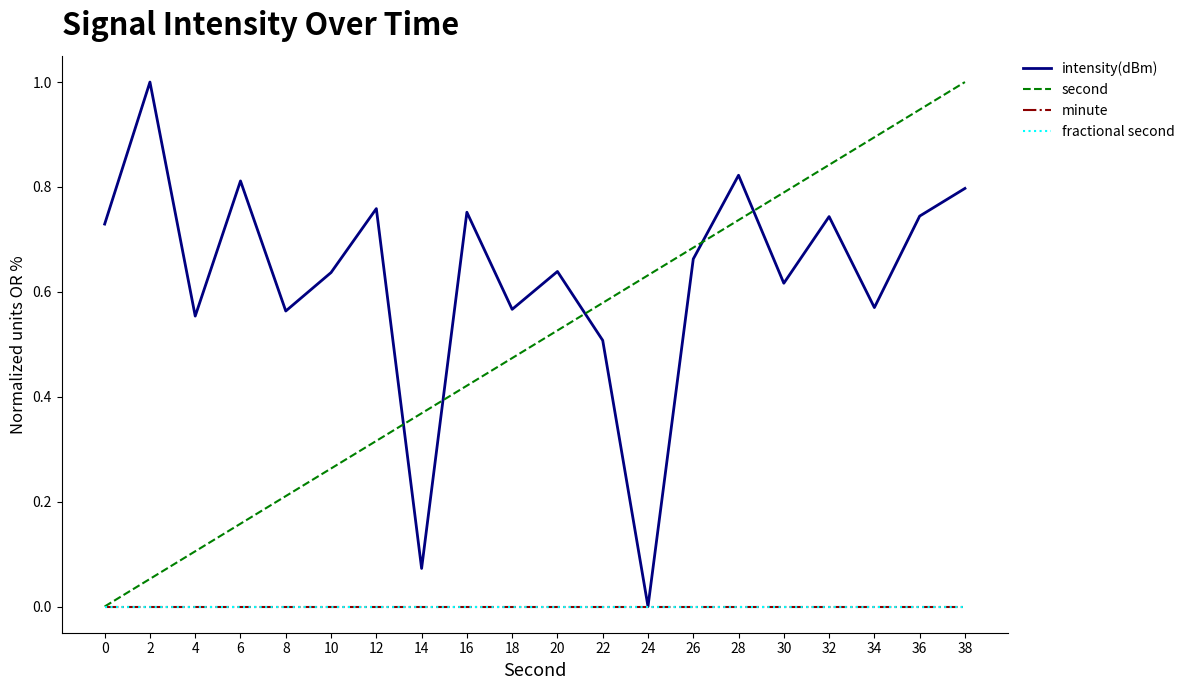

True or false: fractional second and minute intersect in this chart.

False